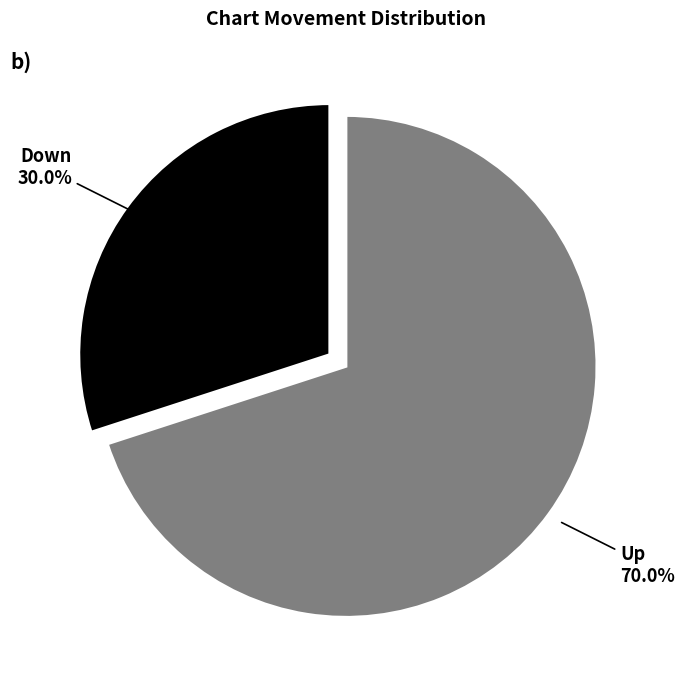

Is there any slice that represents more than half of the pie?

Yes